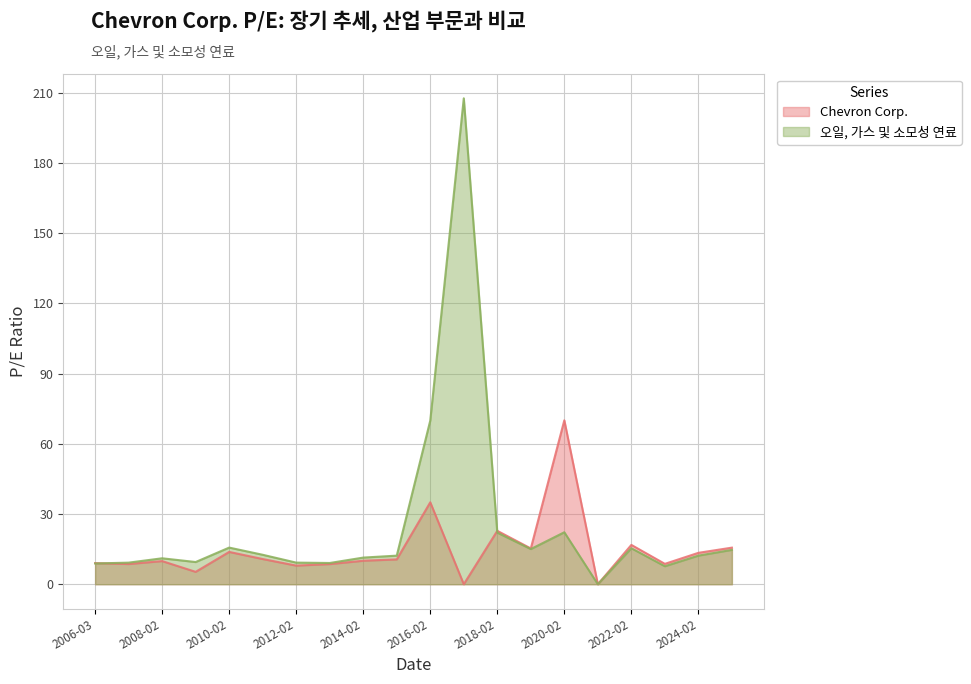

What is the maximum value shown in the chart?

207.7